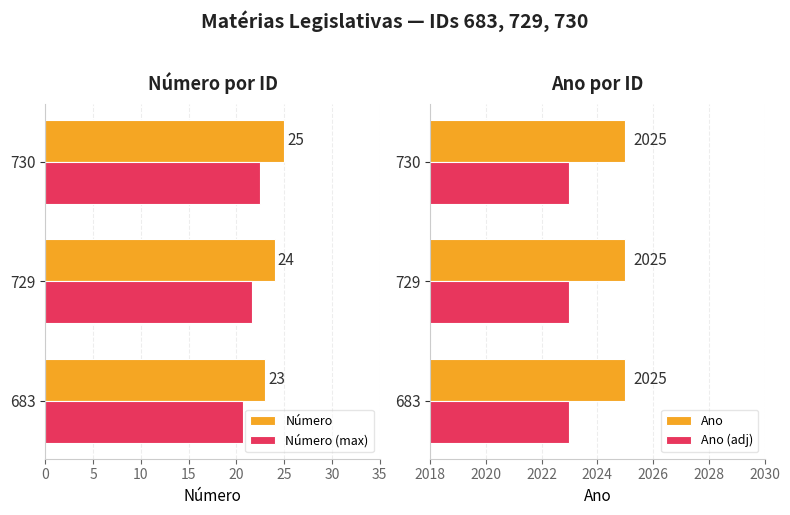

The Ano series shows 0.6 at 5. True or false?

False